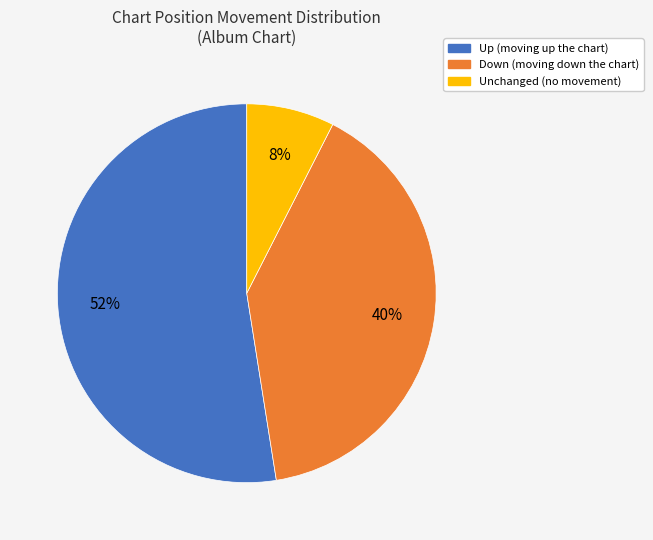

To the nearest percent, what is the average slice percentage?

33%